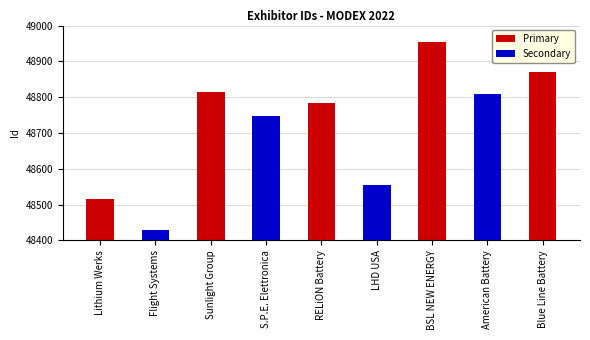

How many data points are less than 48785?

4